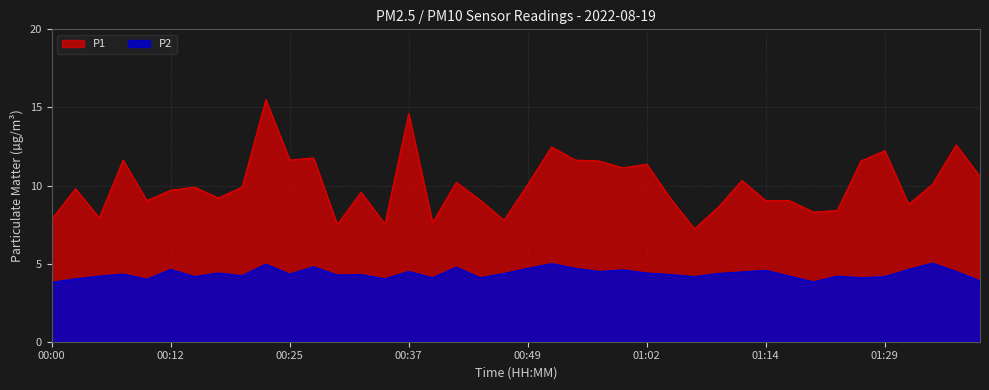

At how many categories does at least one series exceed 9?

29